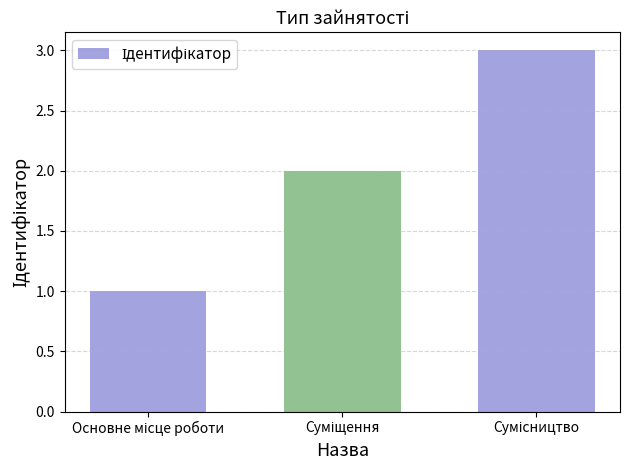

What is the maximum value shown in the chart?

3